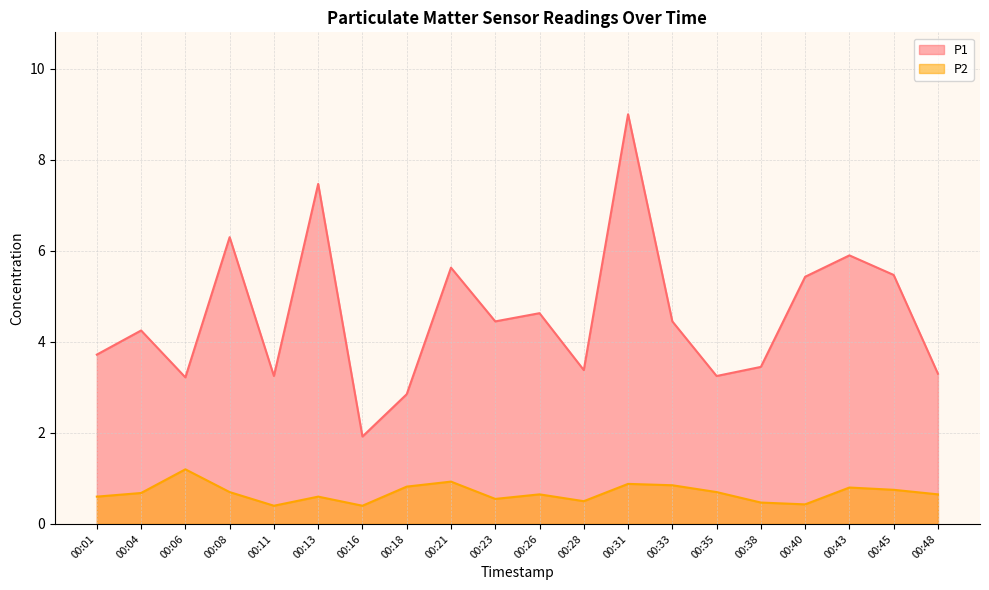

True or false: P2 has a value of 0.2 at 00:01.

False